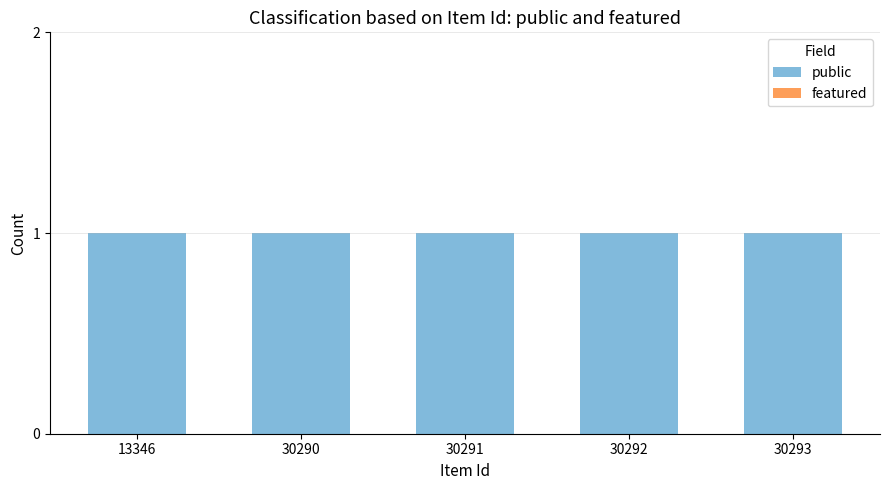

At which category does the chart reach its minimum across all series?

13346